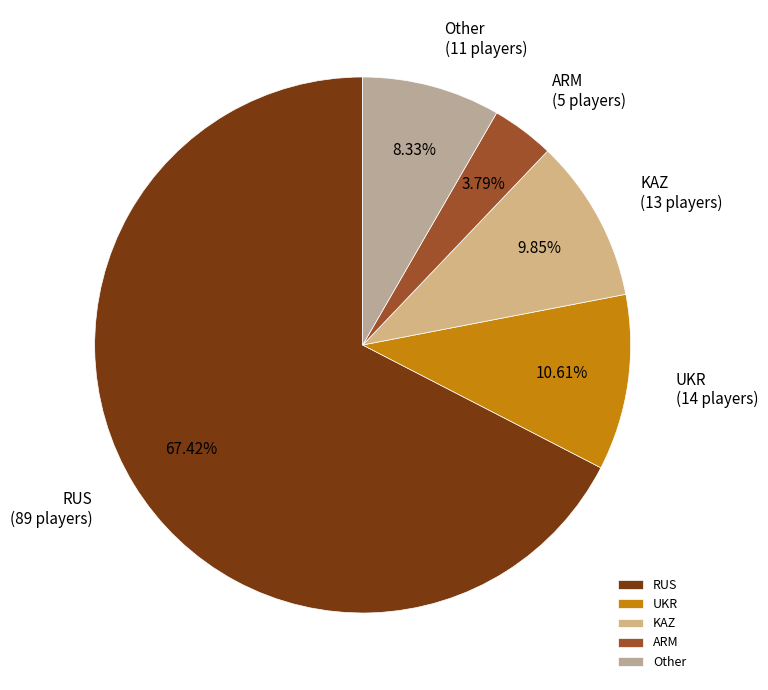

Does any single category account for the majority?

Yes